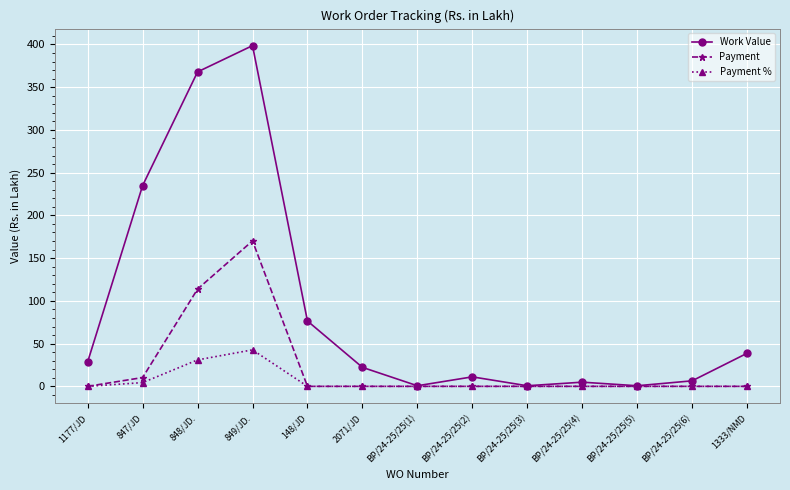

Rank the series by their average value, from highest to lowest.

Work Value, Payment, Payment %